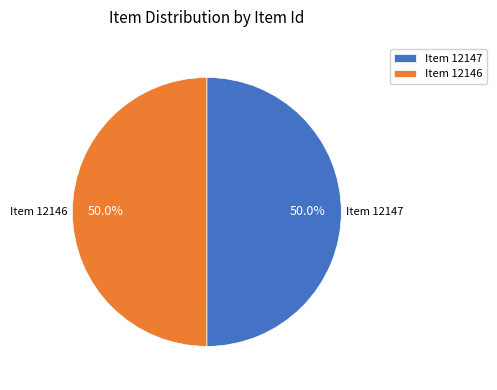

What is the ratio of the value at Item 12147 to the value at Item 12146?

1.0